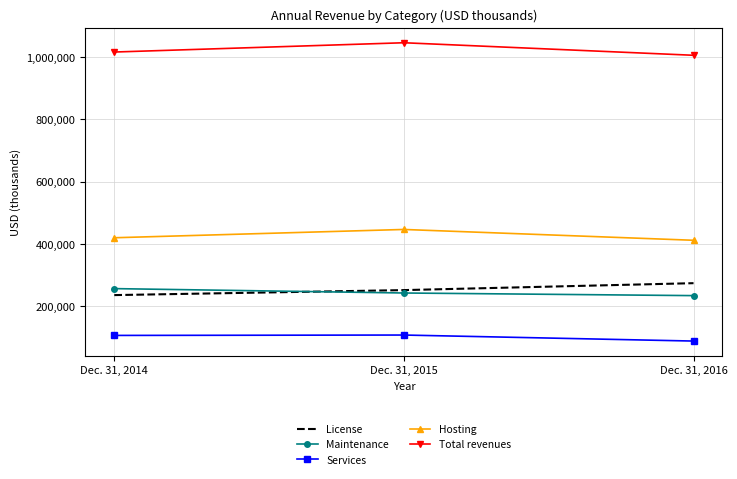

List the series in order of their peak value, lowest first.

Services, Maintenance, License, Hosting, Total revenues